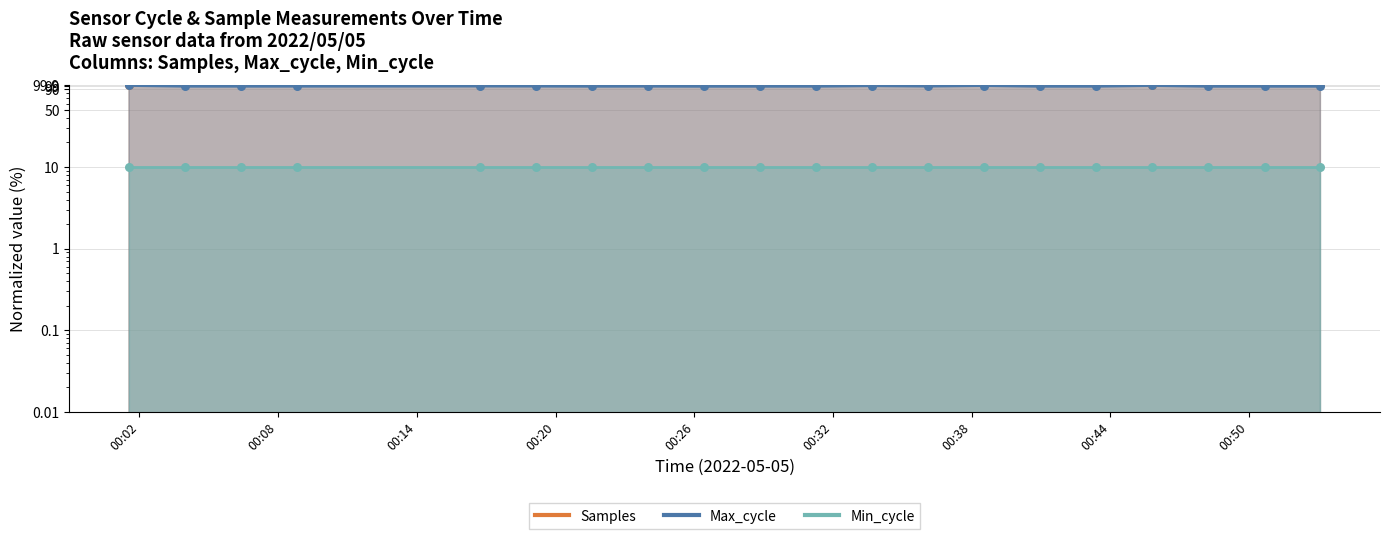

What is the total value across all series at 2022/05/05 00:38:31?

199.6